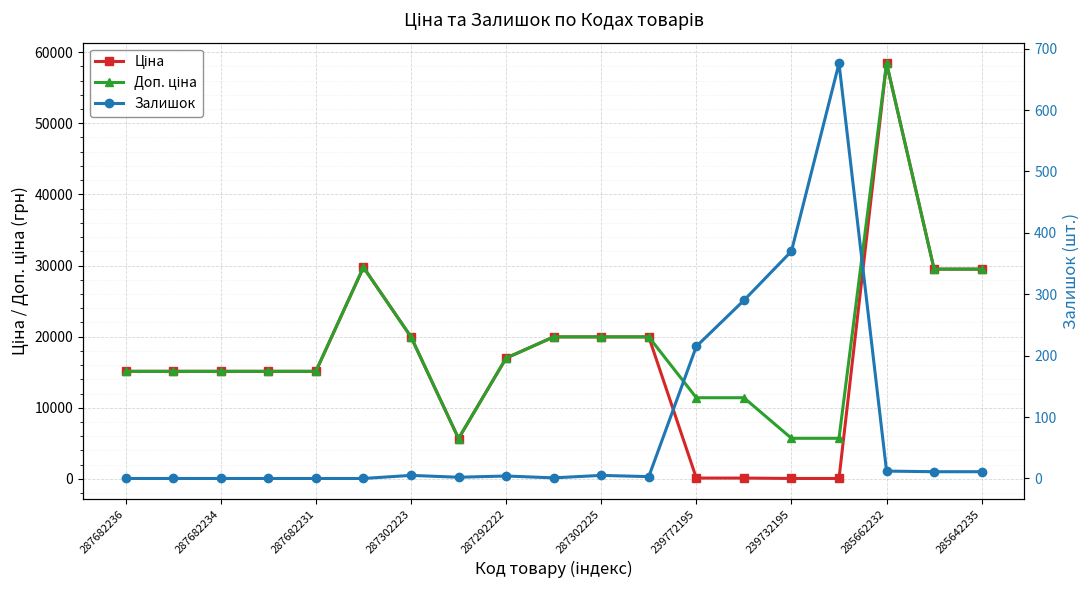

What value does the Ціна series have at 13?

114.1